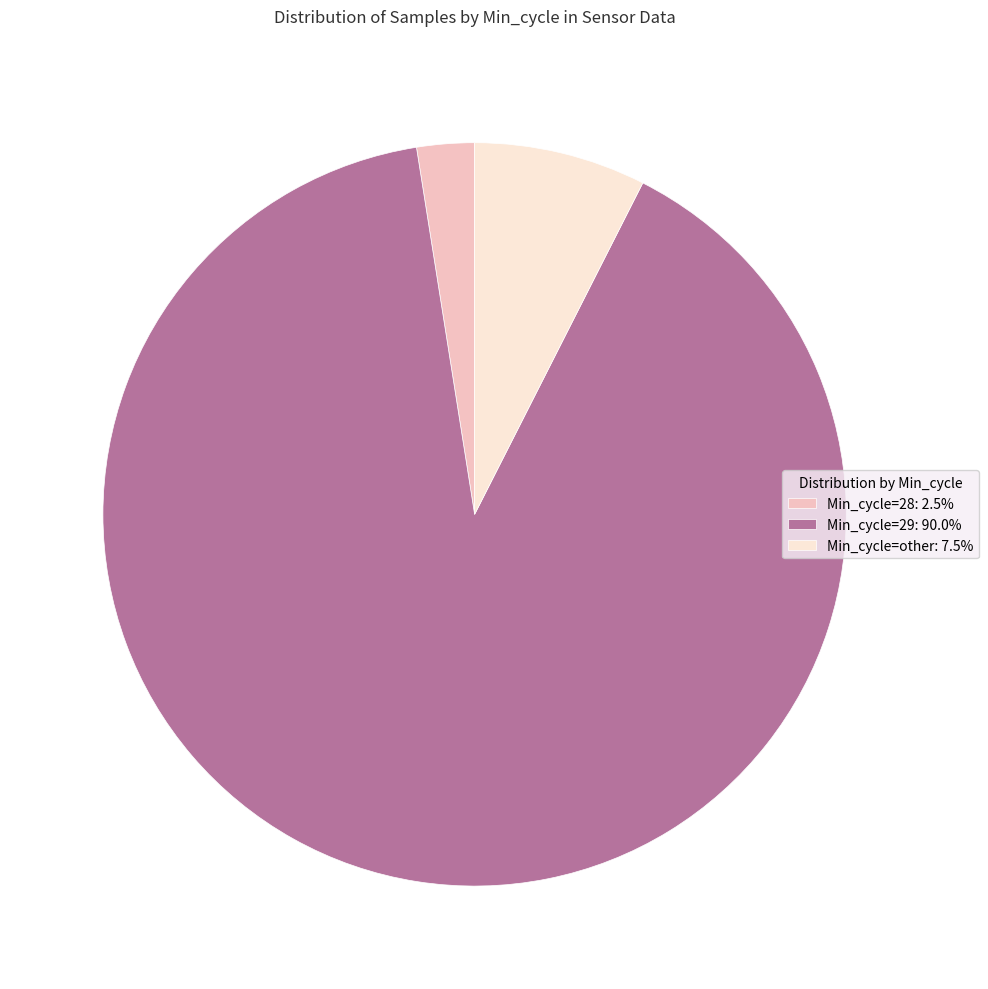

What is the ratio of the value at Min_cycle=29: 90.0% to the value at Min_cycle=other: 7.5%?

12.0